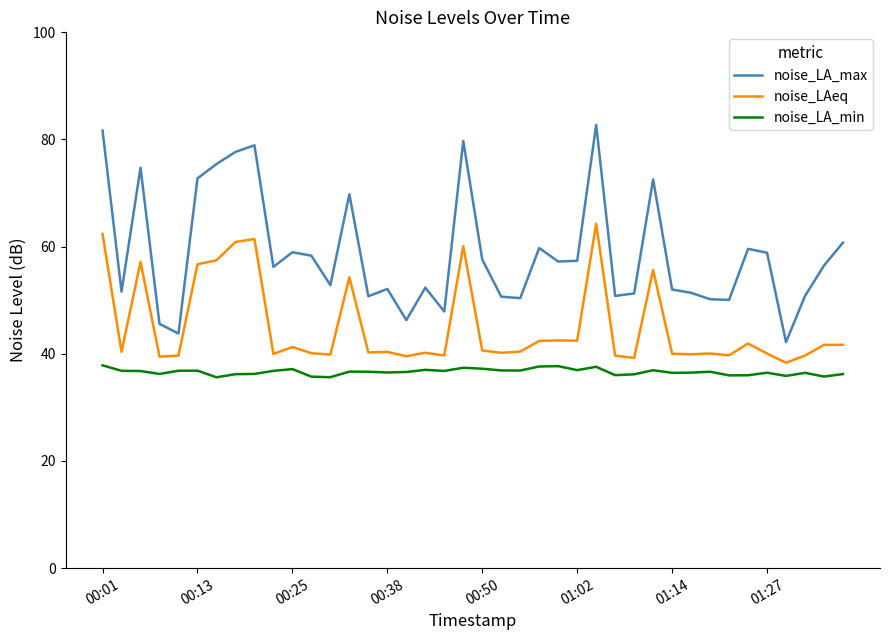

True or false: noise_LAeq and noise_LA_max intersect in this chart.

False